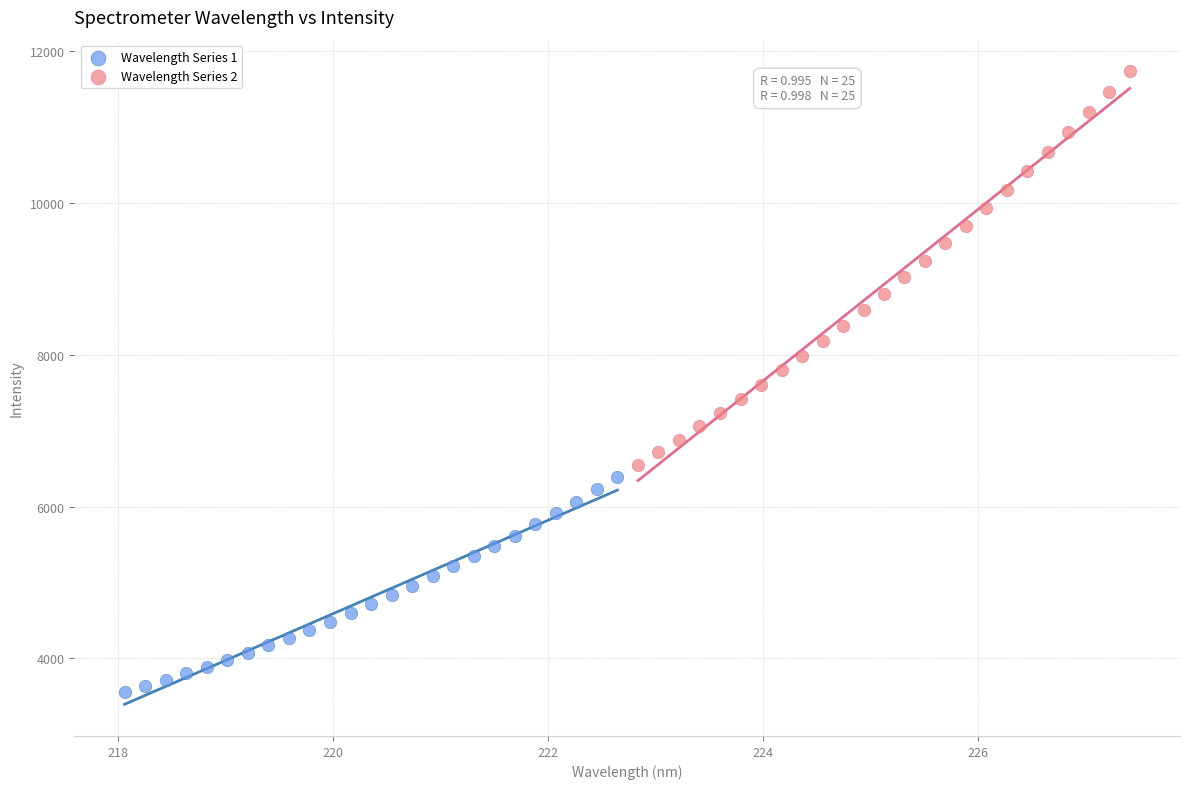

Which series has the largest Y range (max minus min)?

Wavelength Series 2